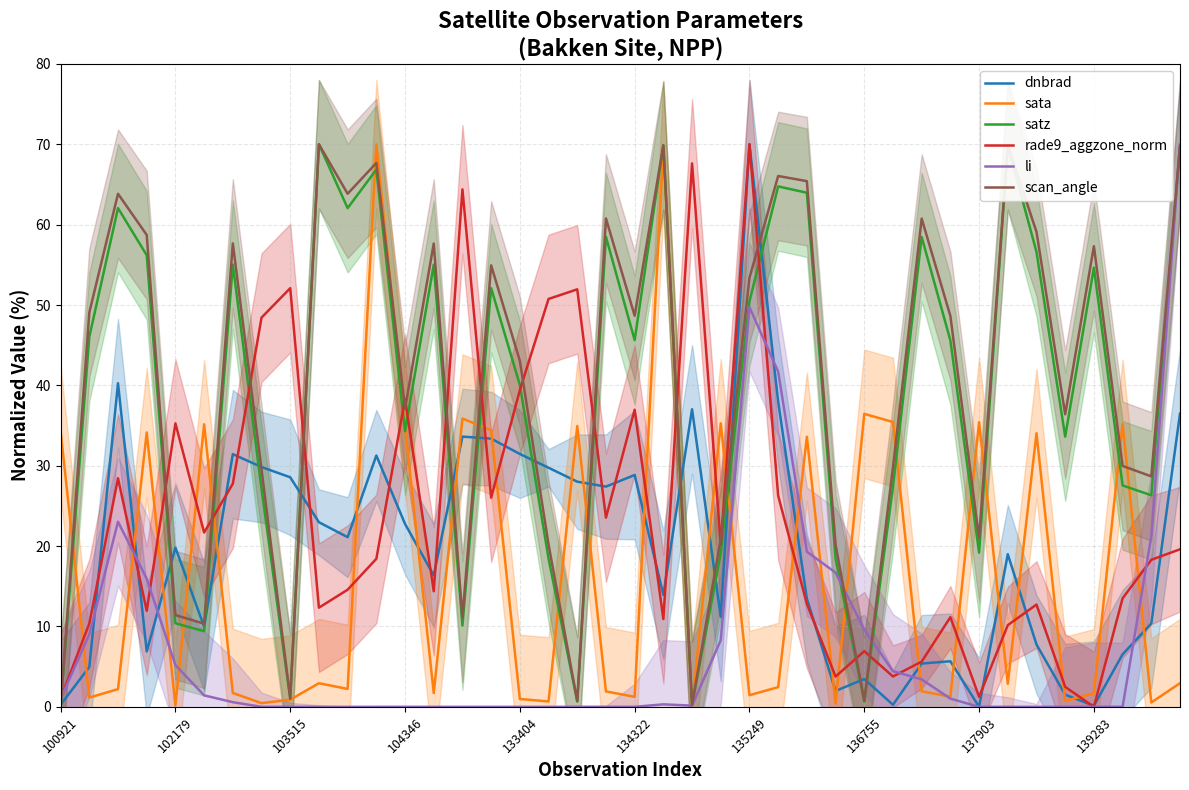

What is the average value of the satz series?

38.9